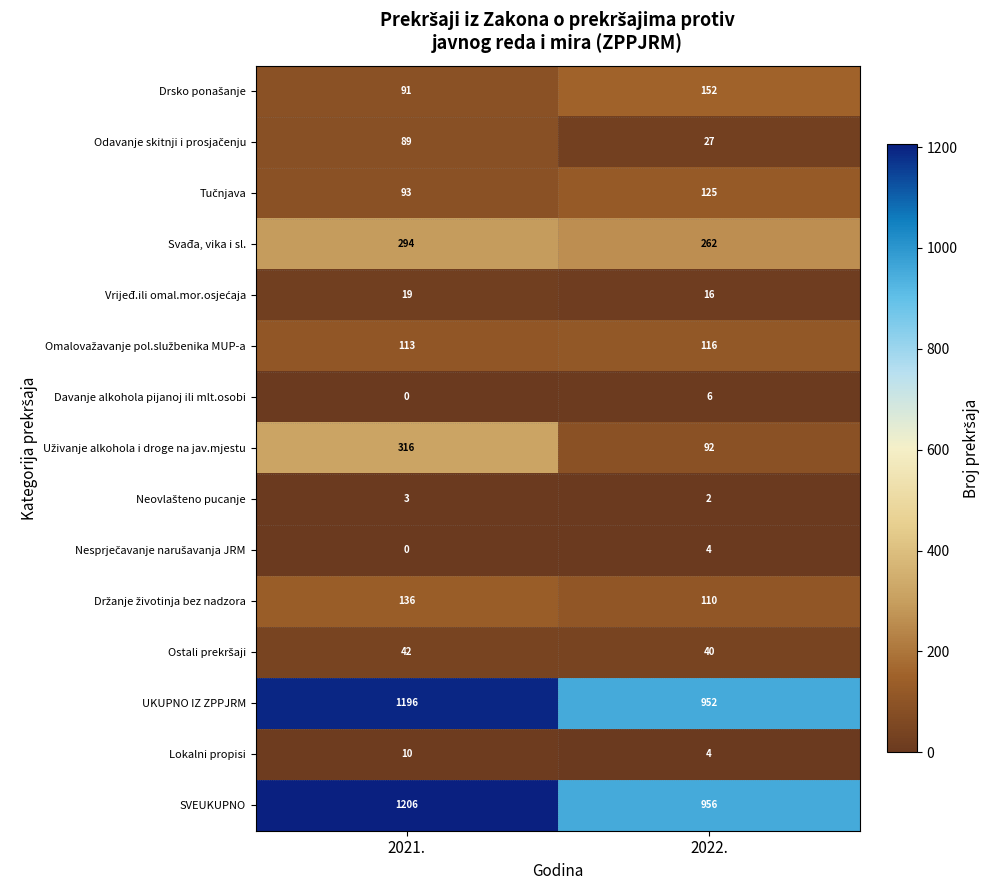

At which category is the sum across all series the highest?

2021.